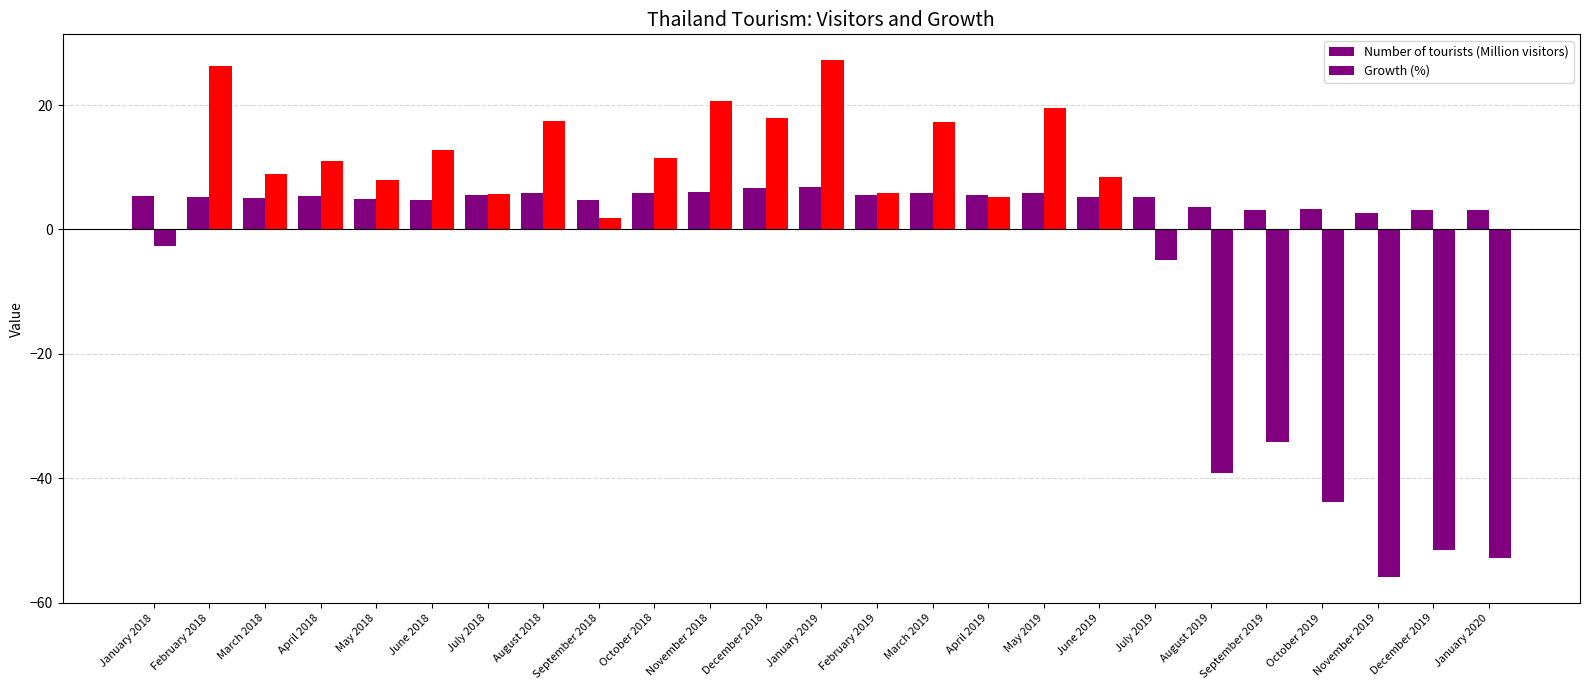

How many groups of bars are there?

25